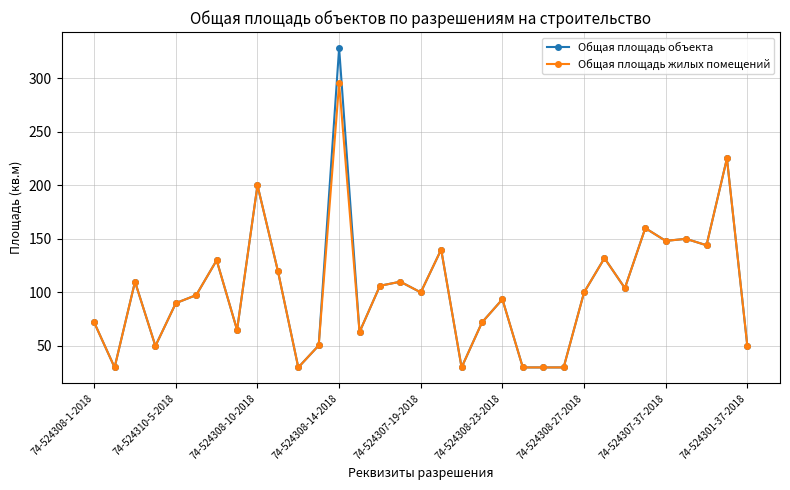

List the series in order of their peak value, highest first.

Общая площадь объекта, Общая площадь жилых помещений